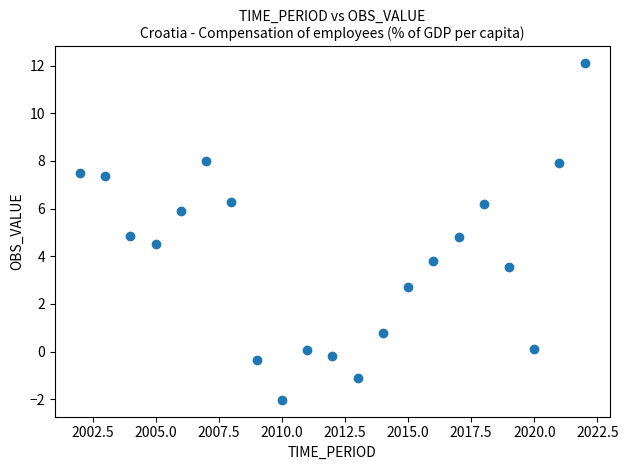

What is the range of X values (max minus min)?

20.0